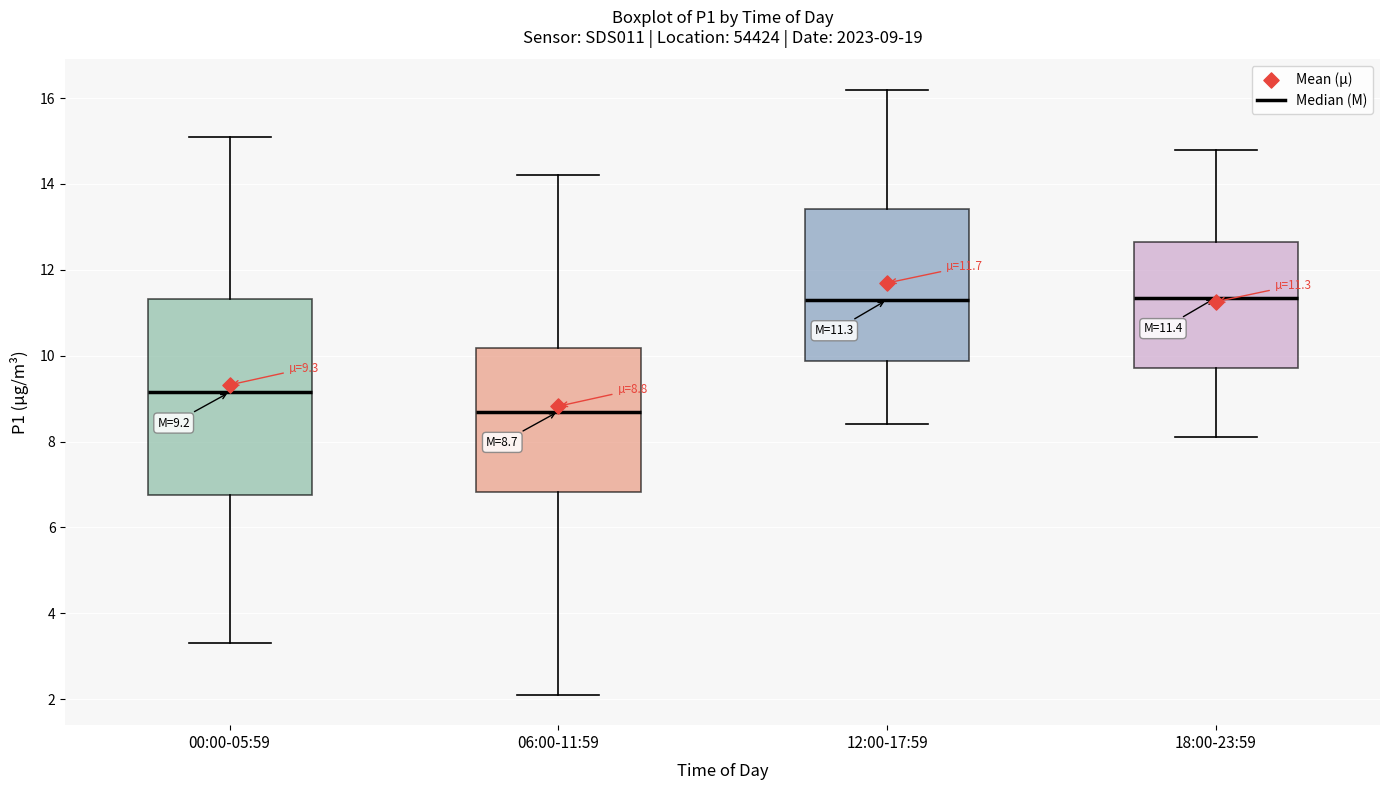

Comparing the boxes themselves (not the whiskers), which one is the tallest?

00:00-05:59